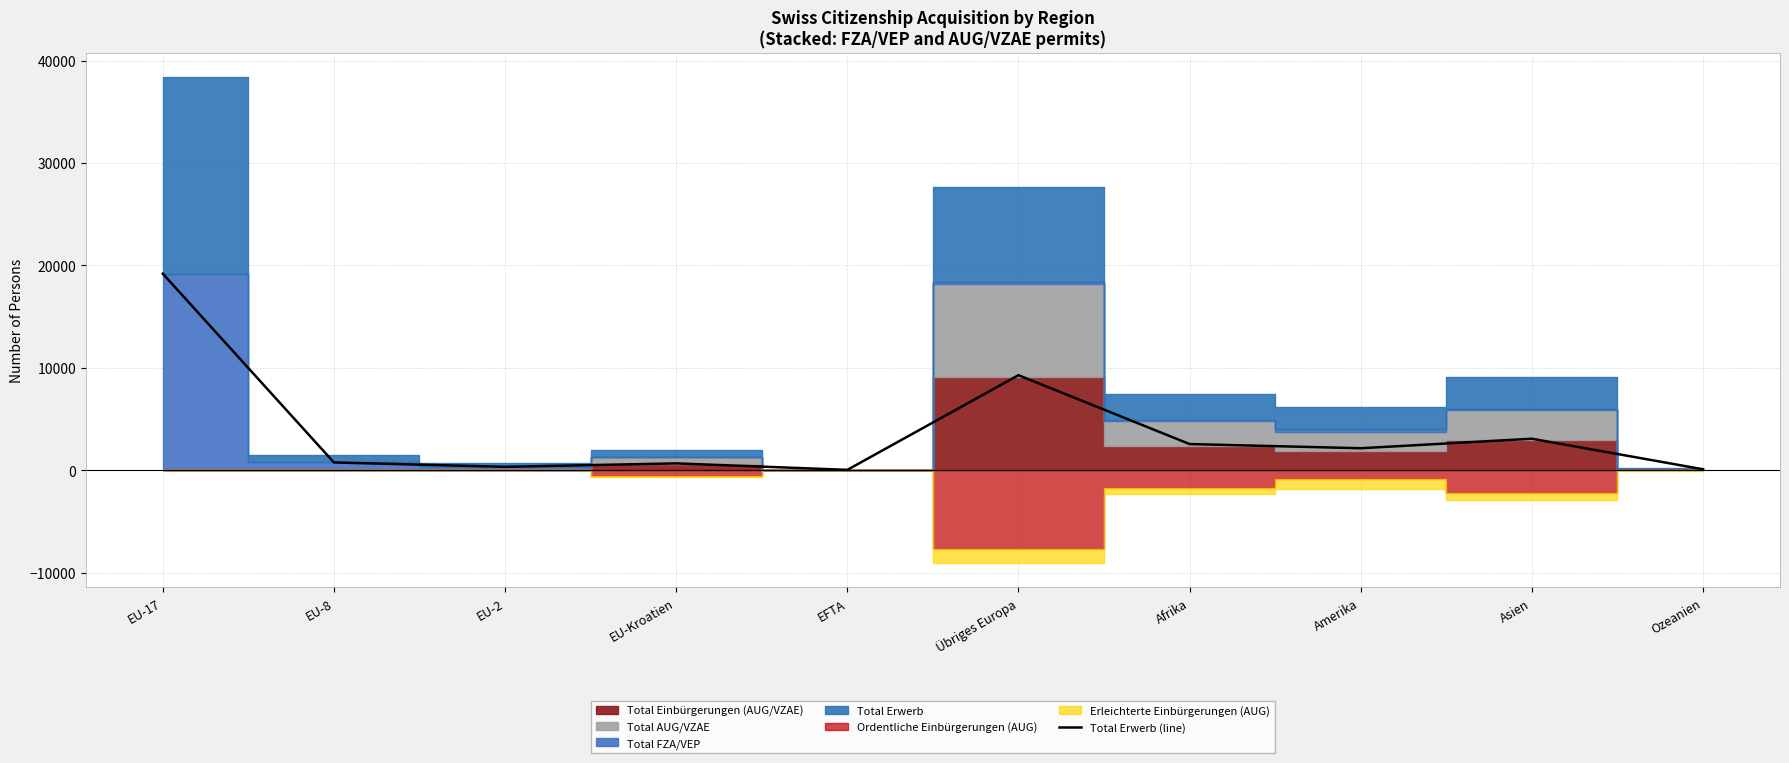

What is the value of the 10th point from the left?

86